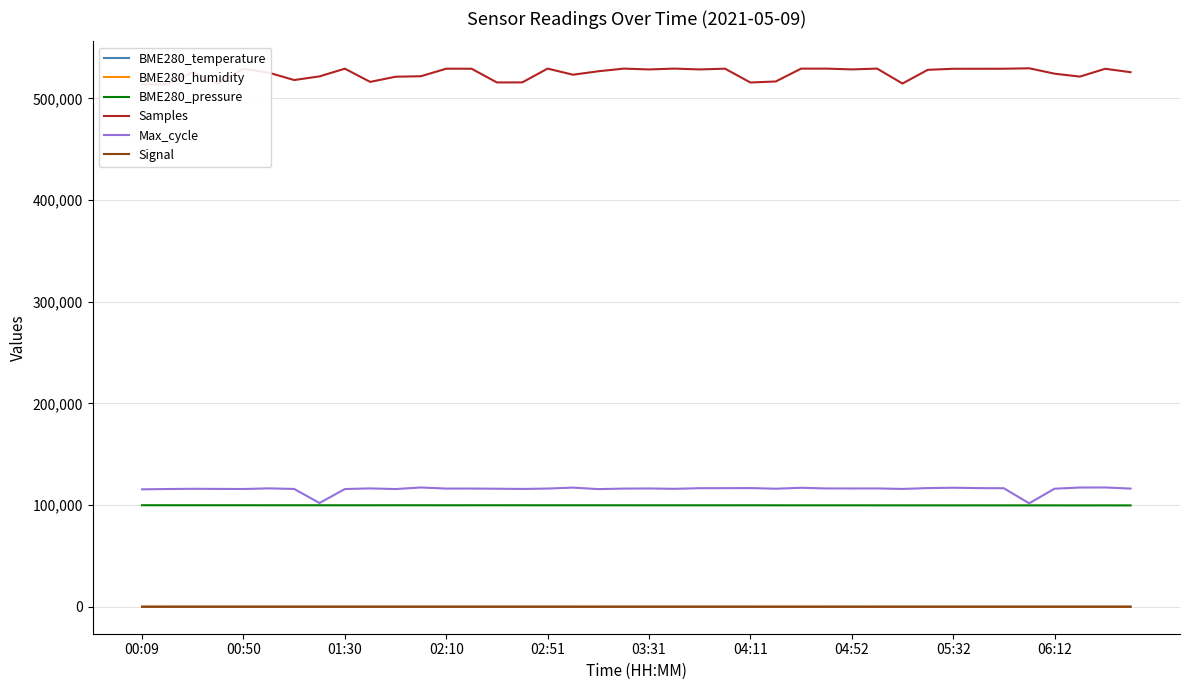

Does the chart display data point markers on the line(s)?

No